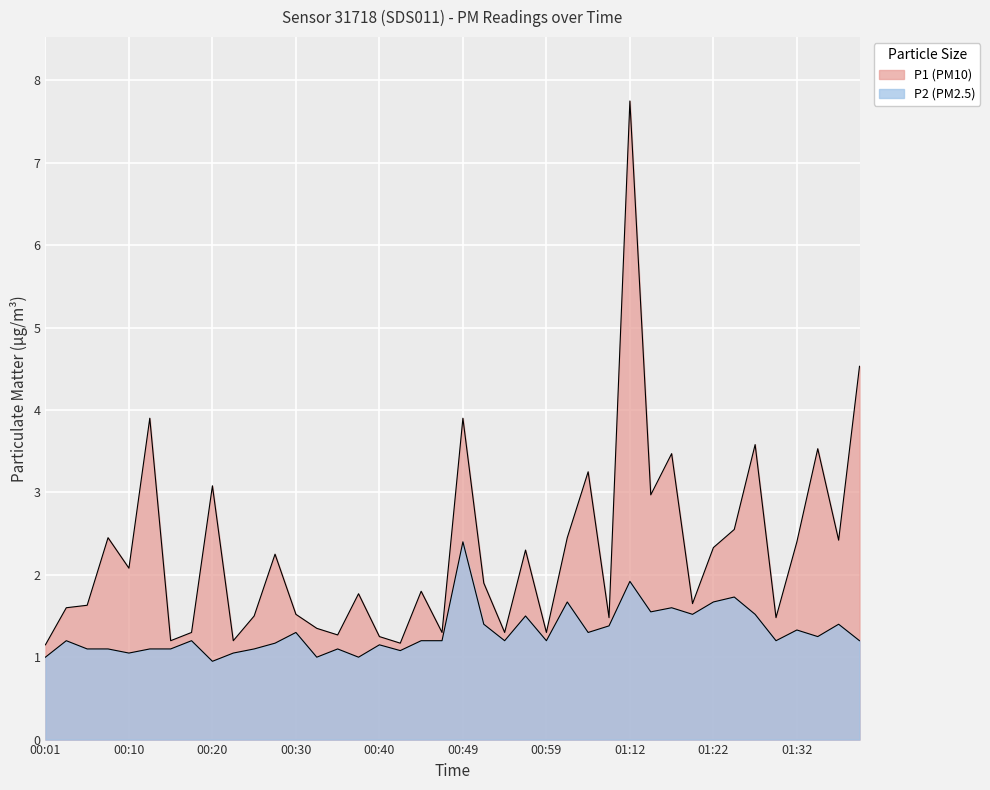

The P2 series shows 1.2 at 01:34. True or false?

True